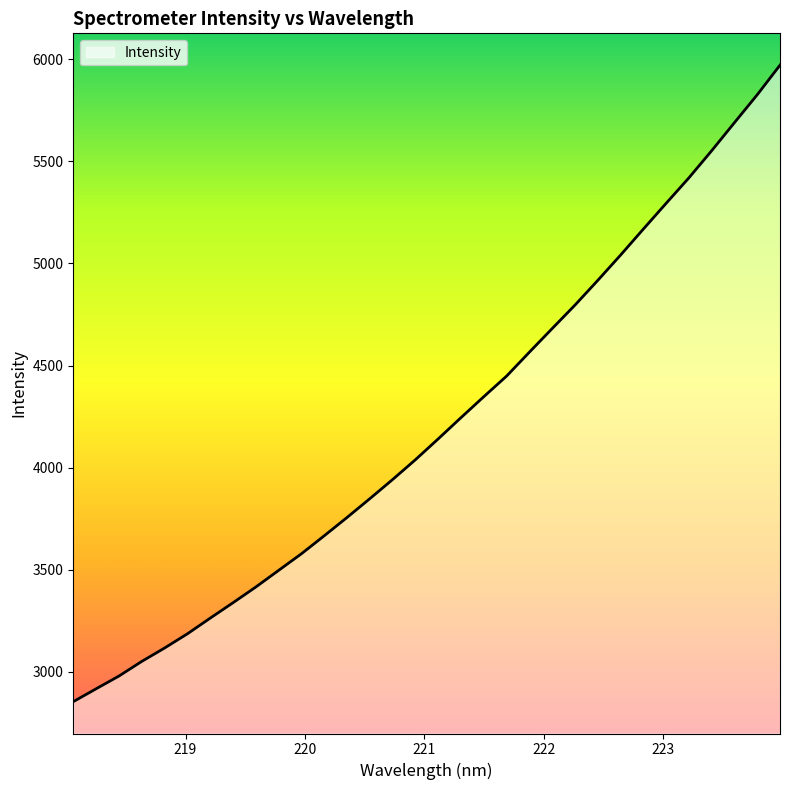

How many values are below 4141?

16